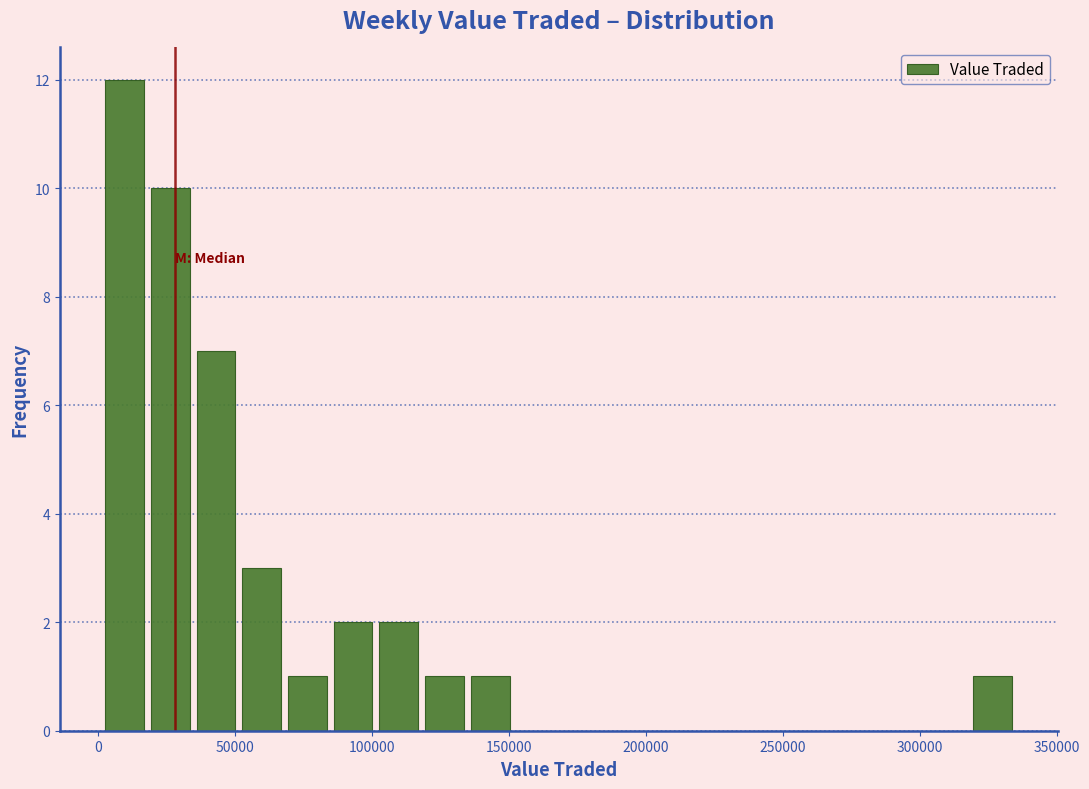

Around what value on the x-axis is the tallest bar? Give the approximate position of its centre, as read against the axis.

10000